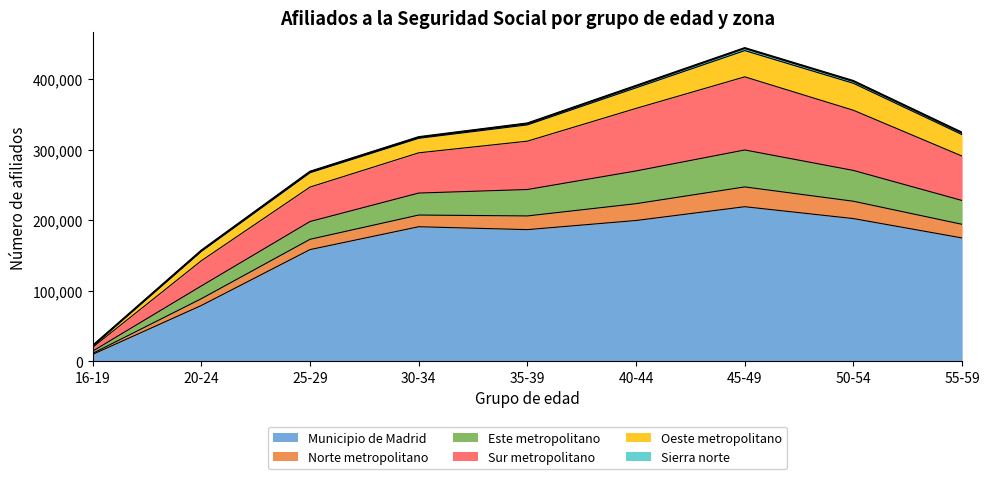

The value of Municipio de Madrid at 30-34 is 190762. True or false?

True